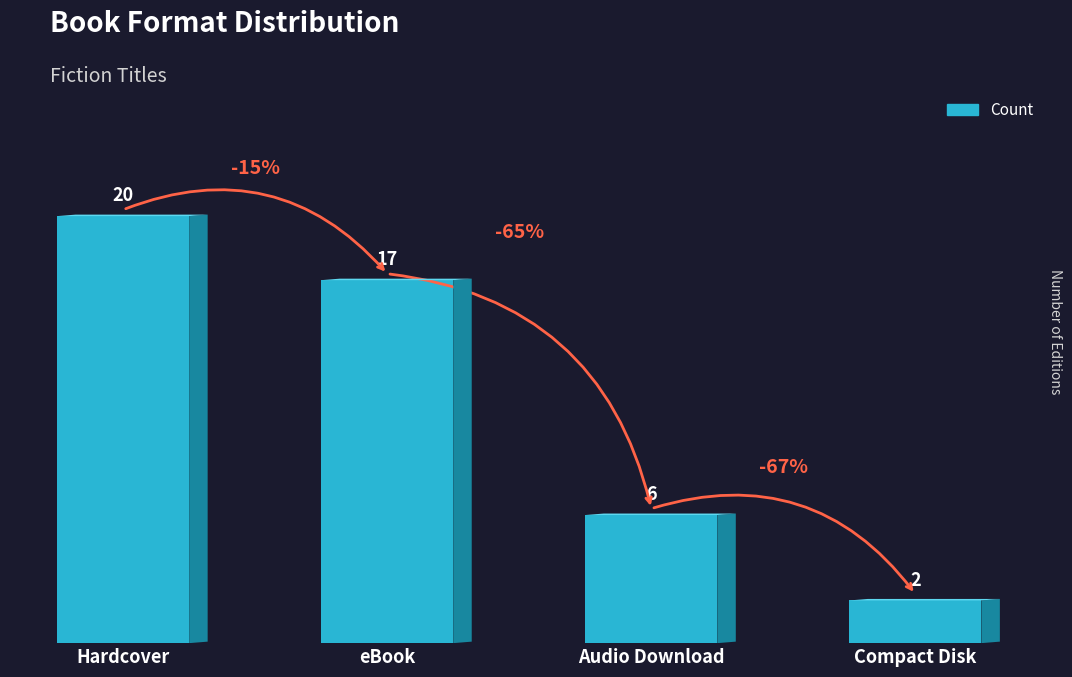

What is the value of the 4th bar from the left?

2